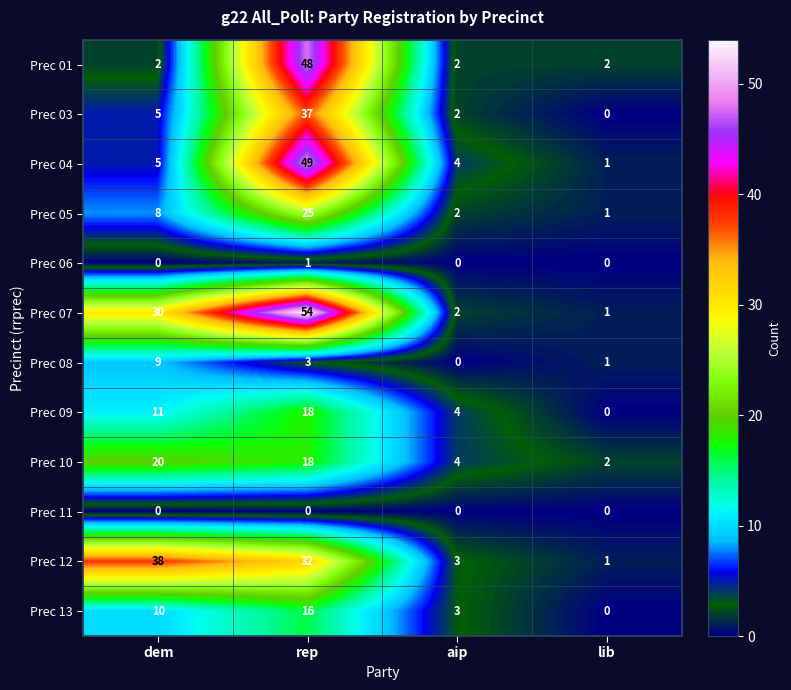

How many data points does each series have?

4